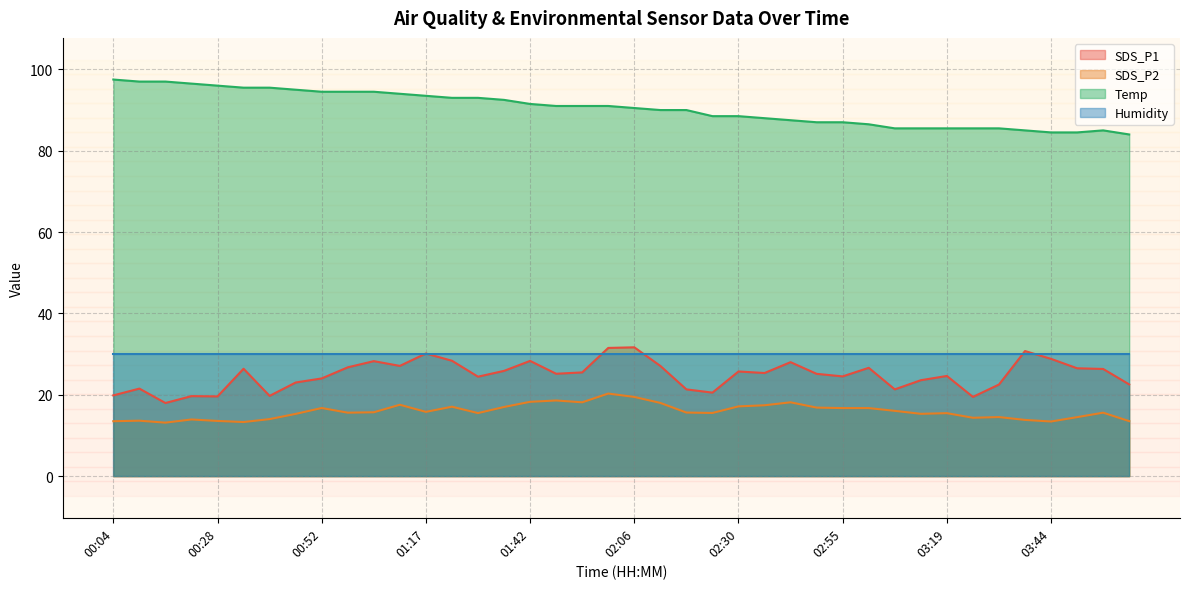

Is it true that SDS_P1 equals 38.5 at 02:42?

False